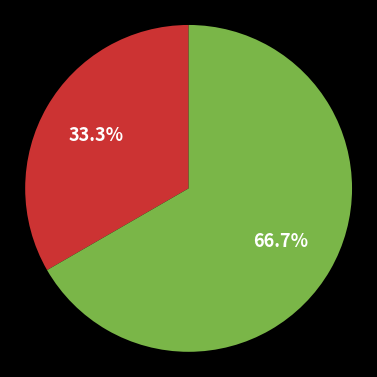

Is there a majority slice in this chart?

Yes